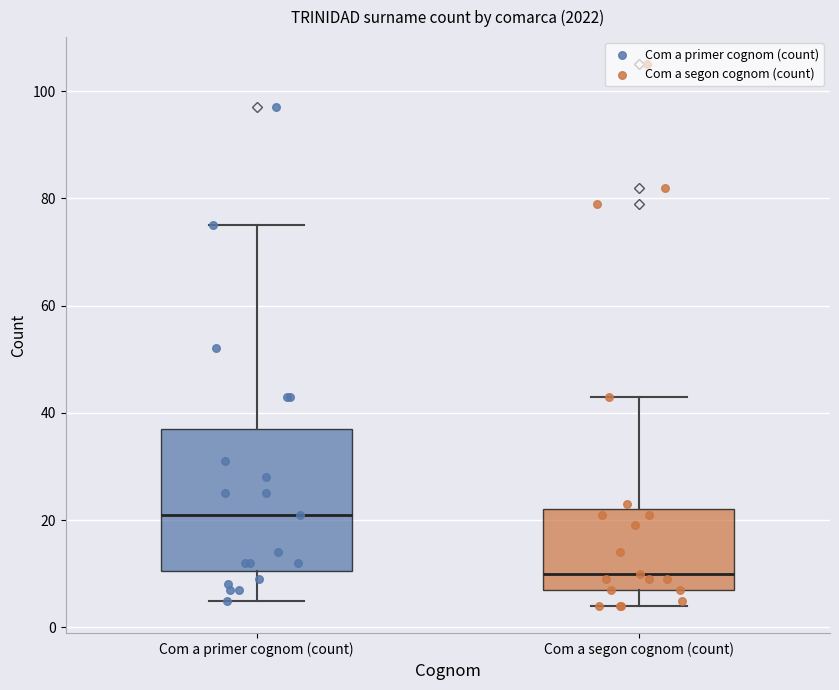

Reading left to right, read every box against the y-axis: the position of its median line, the range the box covers, and the ends of its whiskers. The values are not printed on the chart, so give them approximately, as read against the axis.

Com a primer cognom (count): median 22, box 10 to 38, whiskers 6 to 76
Com a segon cognom (count): median 10, box 8 to 22, whiskers 4 to 44